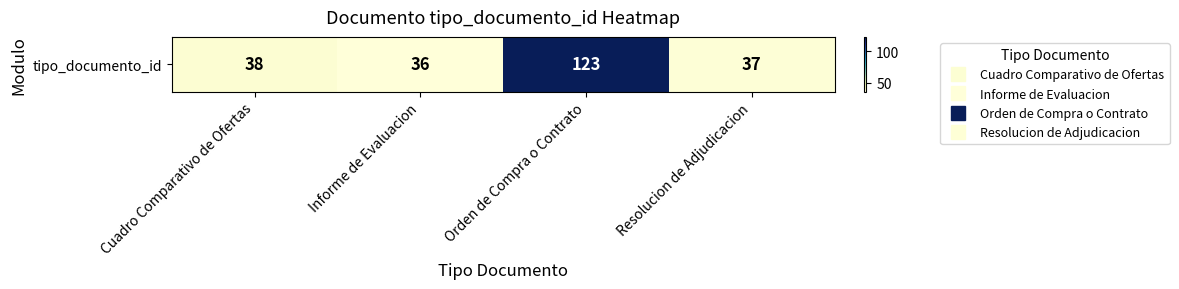

Rank the categories by value from highest to lowest.

Orden de Compra o Contrato, Cuadro Comparativo de Ofertas, Resolucion de Adjudicacion, Informe de Evaluacion